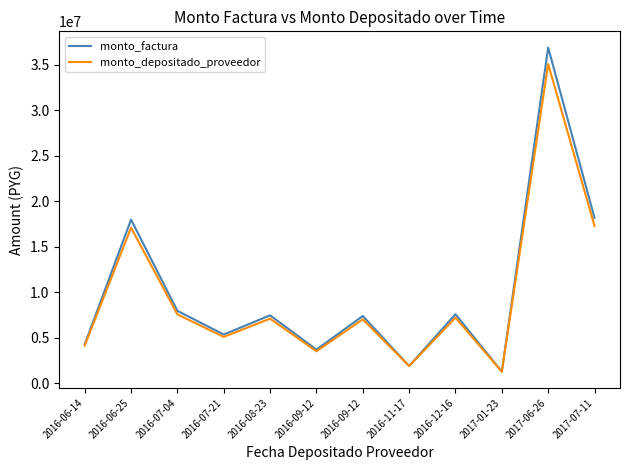

True or false: monto_depositado_proveedor and monto_factura cross at least once.

False